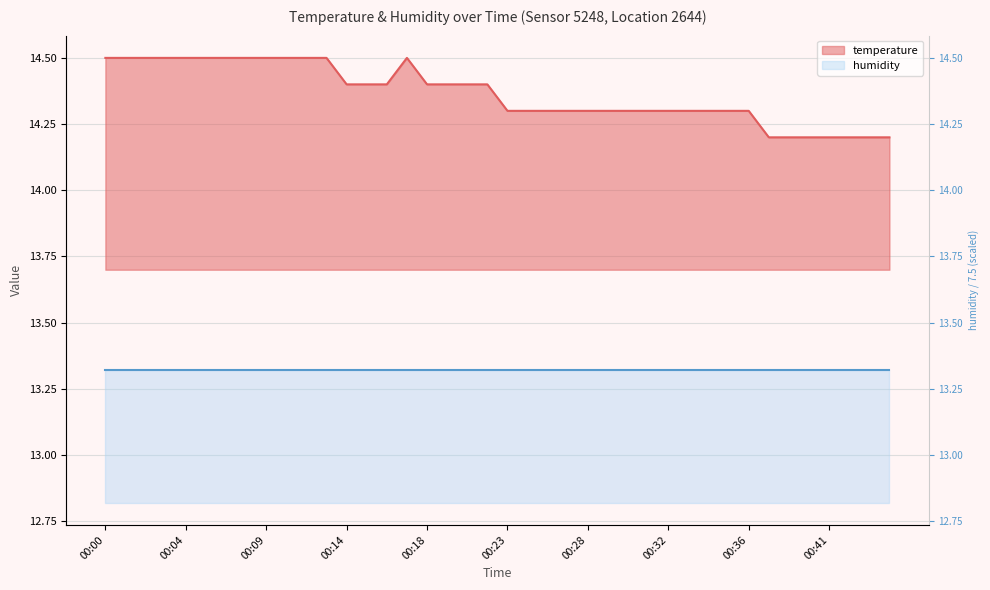

True or false: there are more than 1 points higher than both neighbors.

False